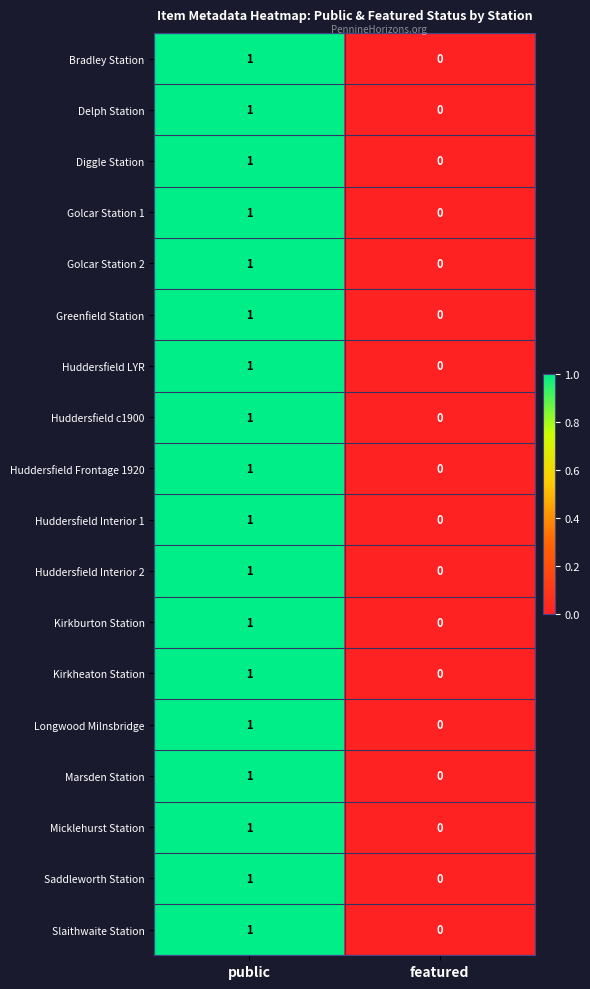

What is the total value across all series at public?

18